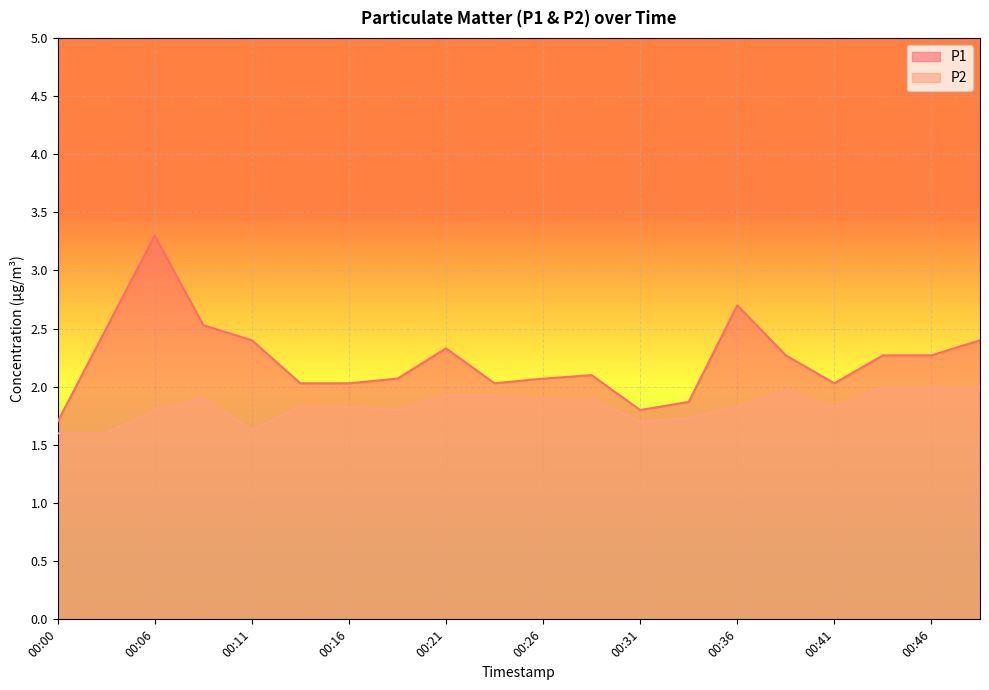

Is it true that P1 equals 2.3 at 00:21?

True